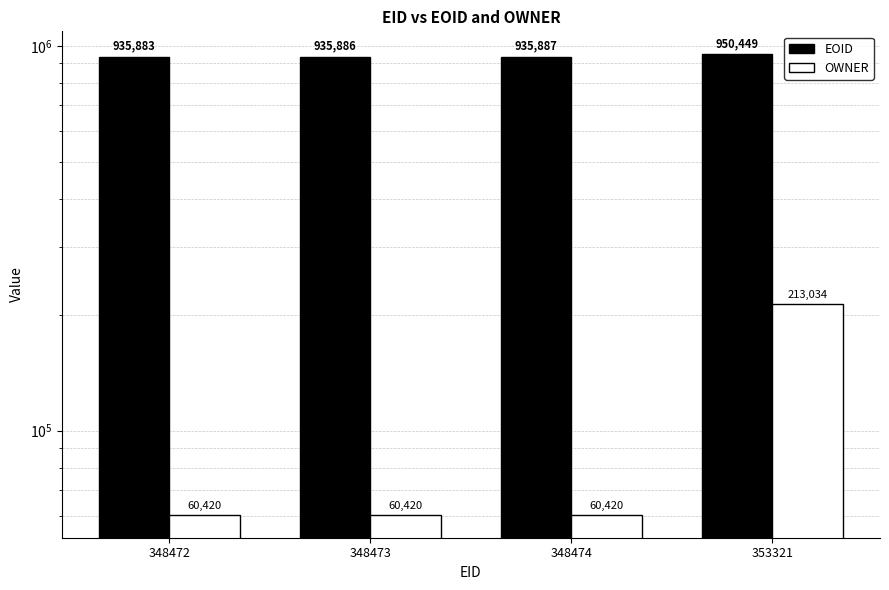

What is the difference between the EOID values at 348473 and 348474?

1